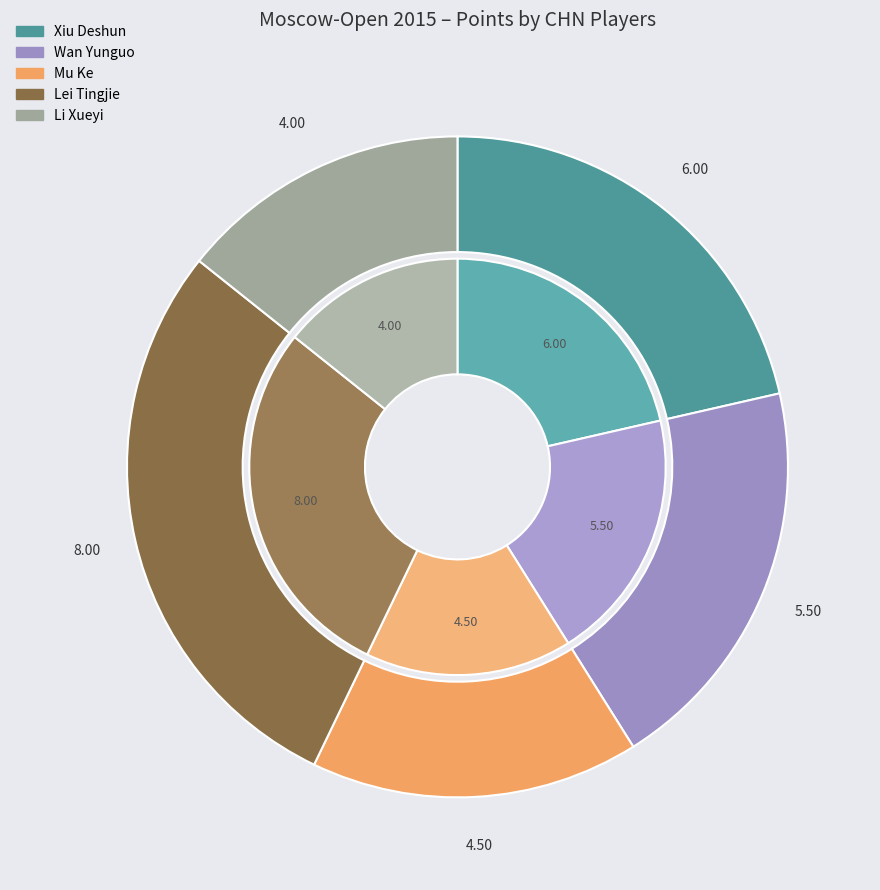

Is Wan Yunguo the majority of the pie?

No